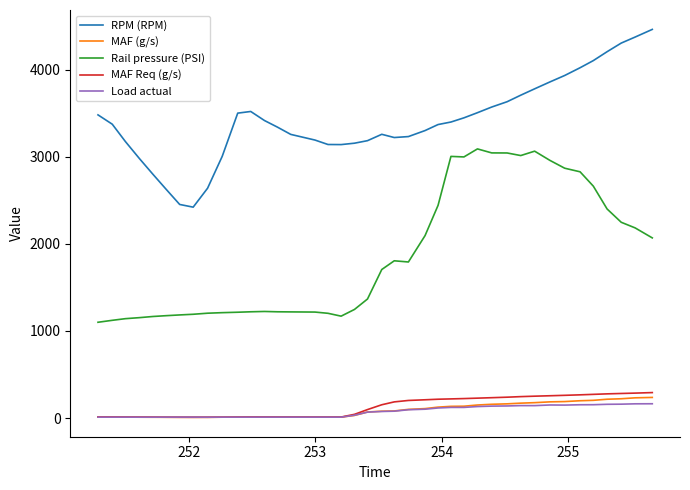

True or false: Rail pressure (PSI) and RPM (RPM) intersect in this chart.

False